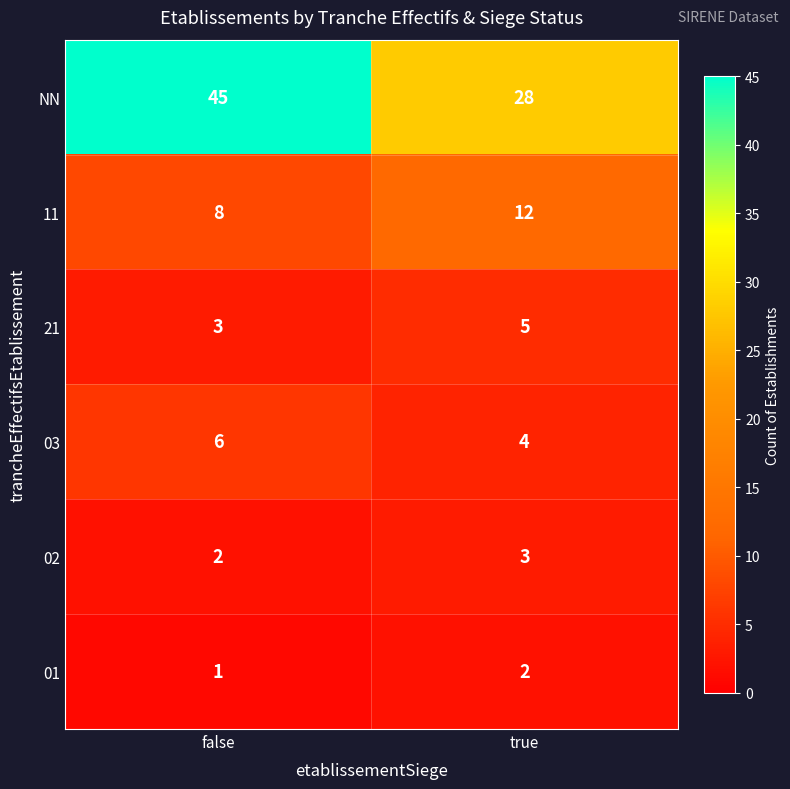

The 03 series shows 6 at false. True or false?

True